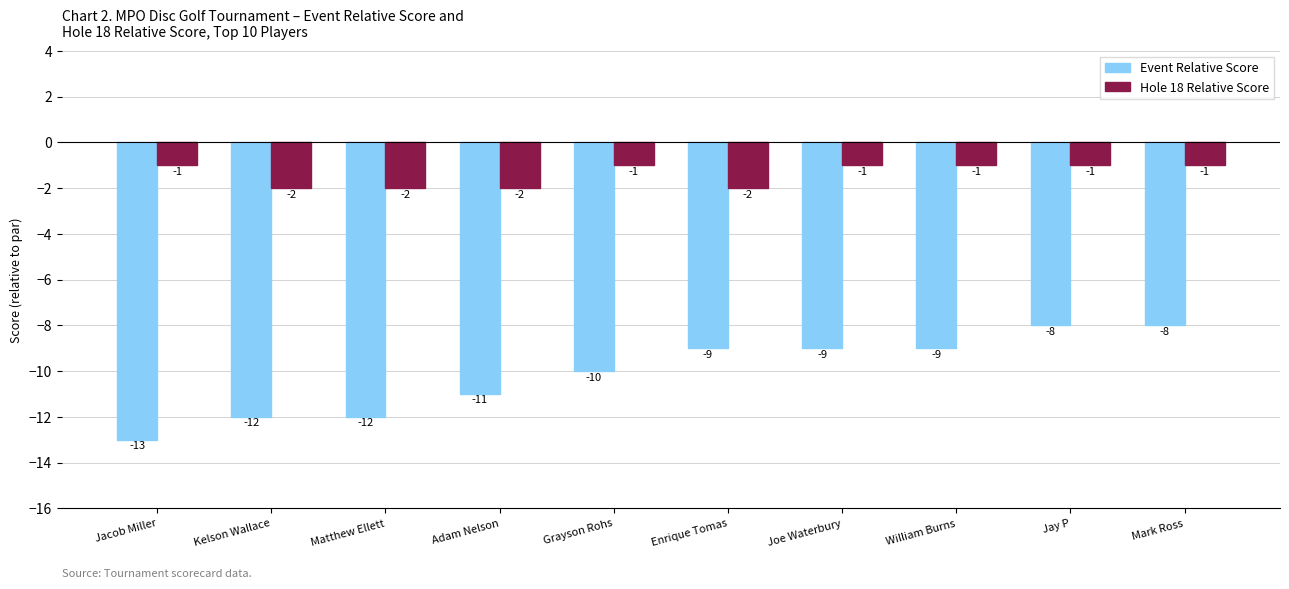

What is the total value across all series at Mark Ross?

-9